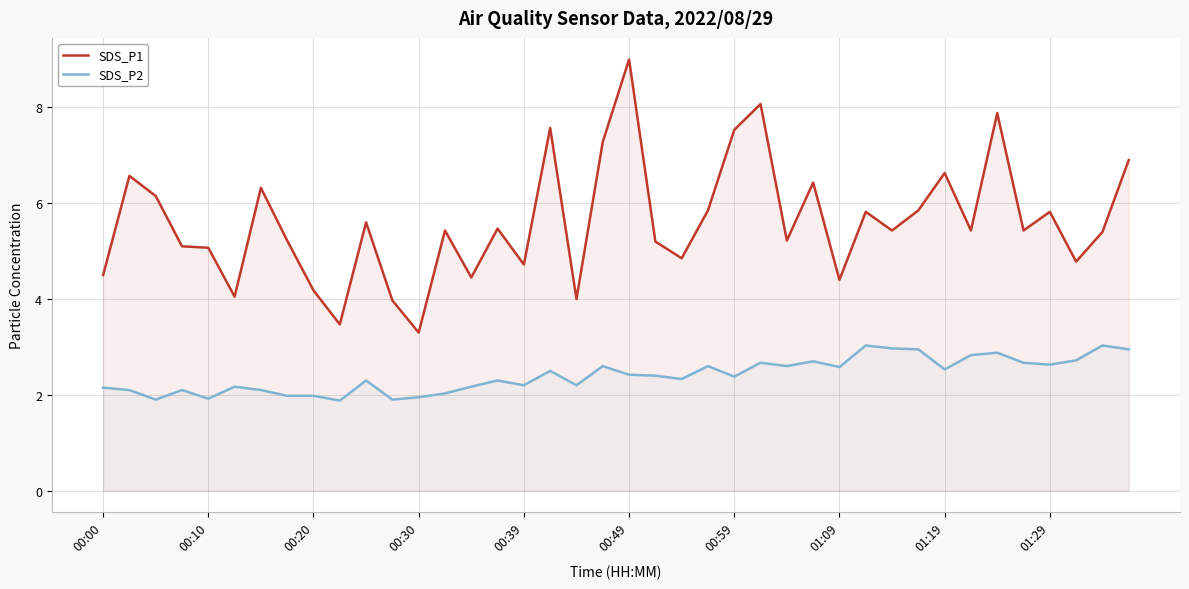

At which label does SDS_P2 first exceed 2?

00:00